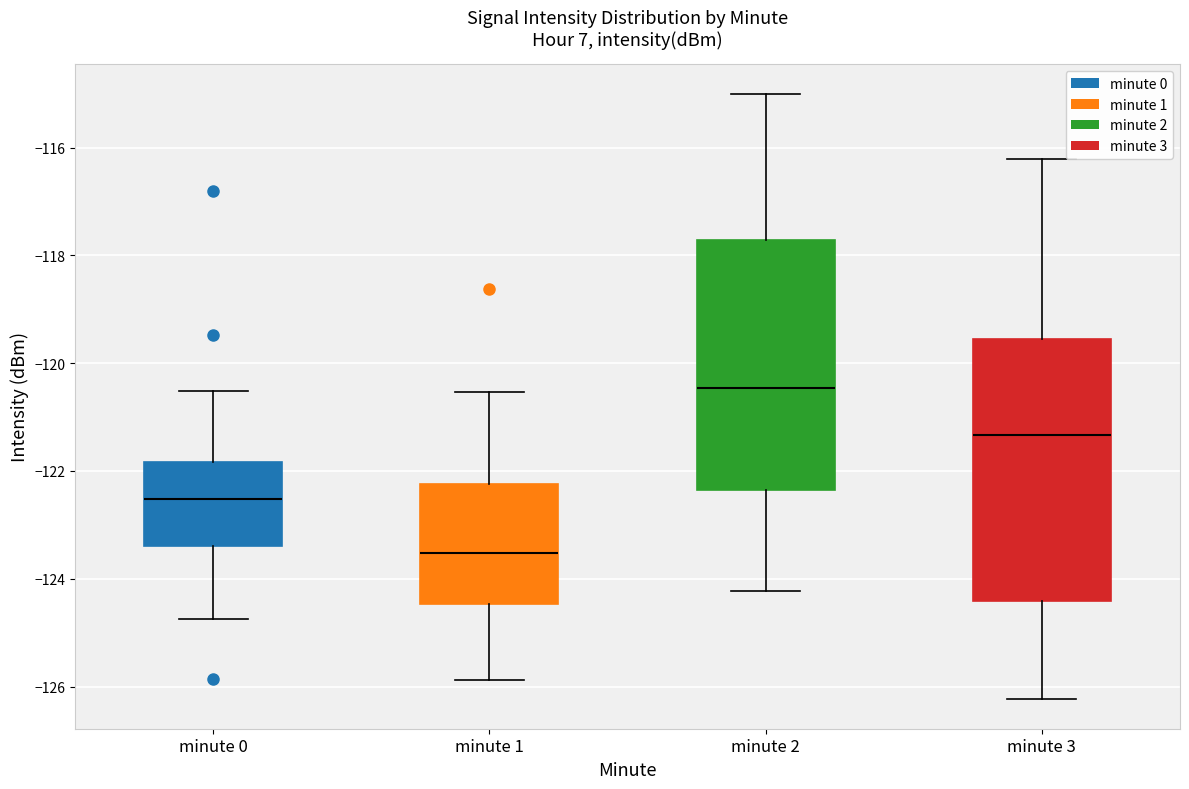

Reading left to right, read every box against the y-axis: the position of its median line, the range the box covers, and the ends of its whiskers. The values are not printed on the chart, so give them approximately, as read against the axis.

minute 0: median -122.6, box -123.4 to -121.8, whiskers -124.8 to -120.6
minute 1: median -123.6, box -124.4 to -122.2, whiskers -125.8 to -120.6
minute 2: median -120.4, box -122.4 to -117.8, whiskers -124.2 to -115.0
minute 3: median -121.4, box -124.4 to -119.6, whiskers -126.2 to -116.2